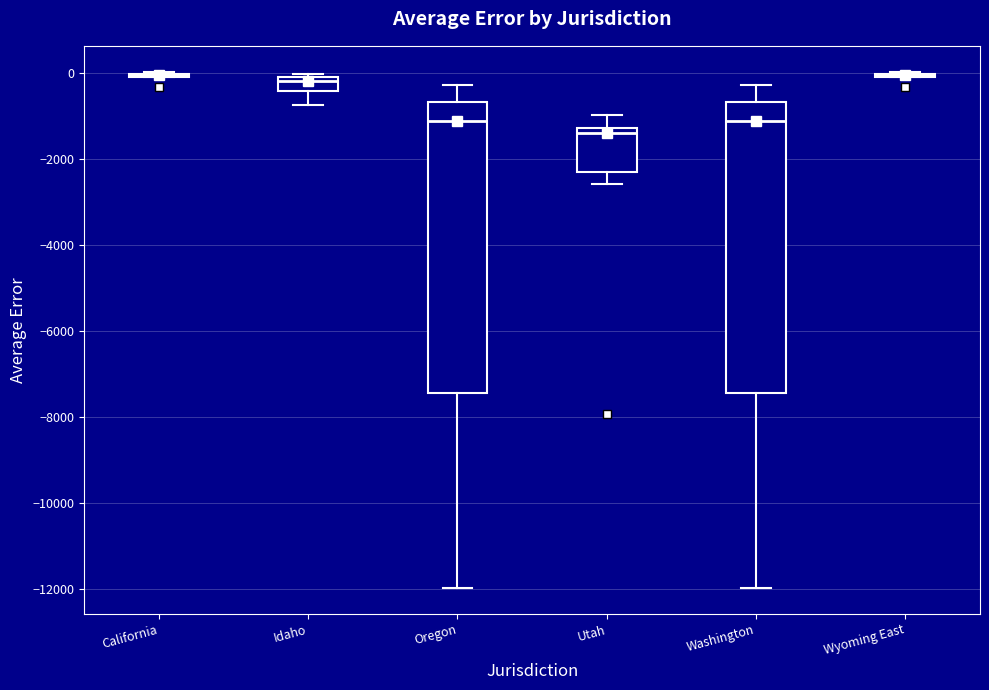

Reading left to right, transcribe this box plot: for each box, give where its median line is, the range the box spans, and where its two whiskers end, as read against the y-axis. The values are not printed on the chart, so give them approximately, as read against the axis.

California: box collapsed to a line at 0, whiskers 0 to 0
Idaho: median -200, box -400 to 0, whiskers -800 to 0 (just above the box's upper edge)
Oregon: median -1200, box -7400 to -600, whiskers -12000 to -200
Utah: median -1400, box -2200 to -1200, whiskers -2600 to -1000
Washington: median -1200, box -7400 to -600, whiskers -12000 to -200
Wyoming East: box collapsed to a line at 0, whiskers 0 to 0